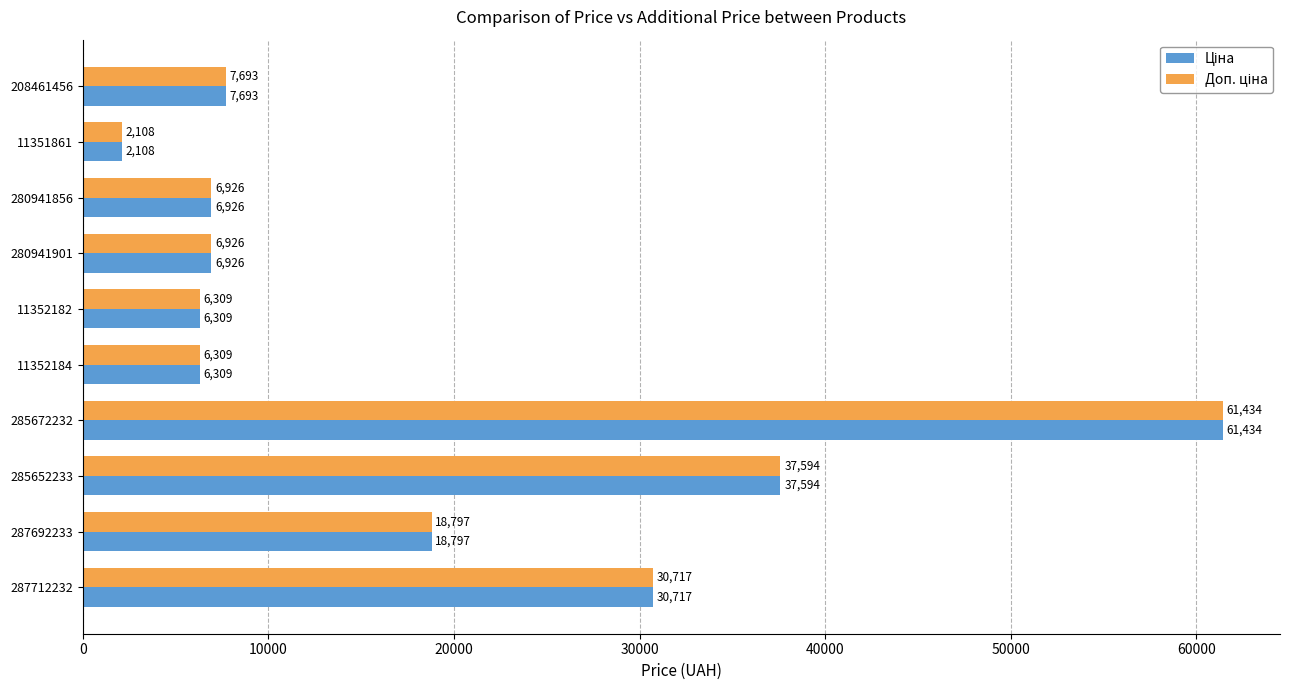

At how many categories does at least one series exceed 21901?

3